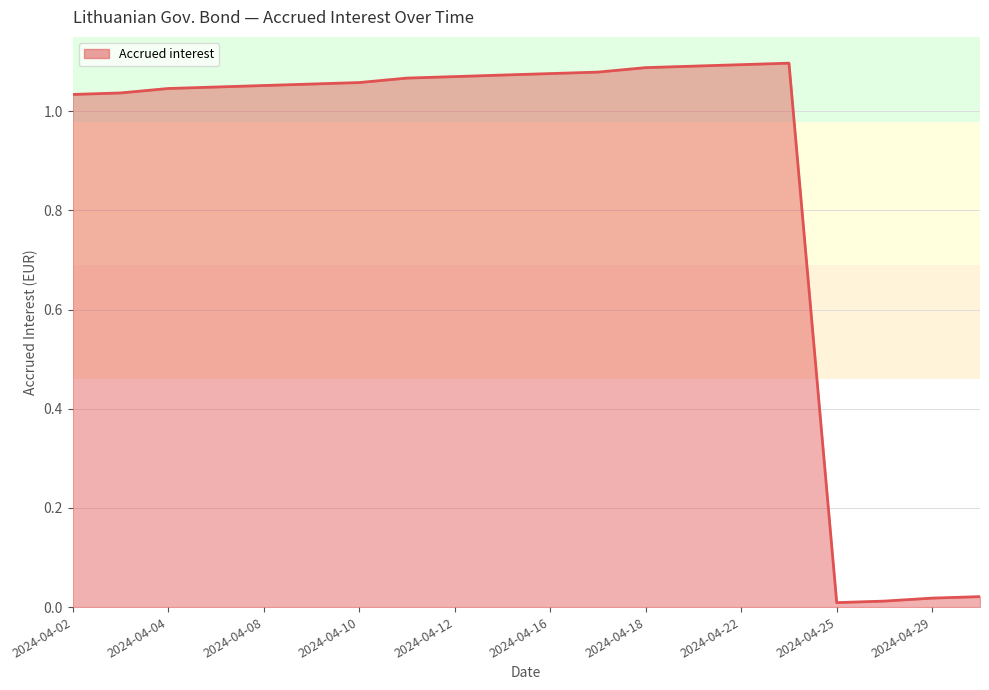

What value does the data have at 2024-04-02?

1.0